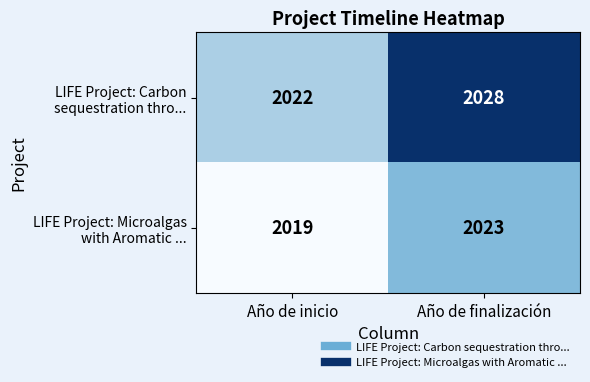

What is the minimum value shown in the chart?

2019